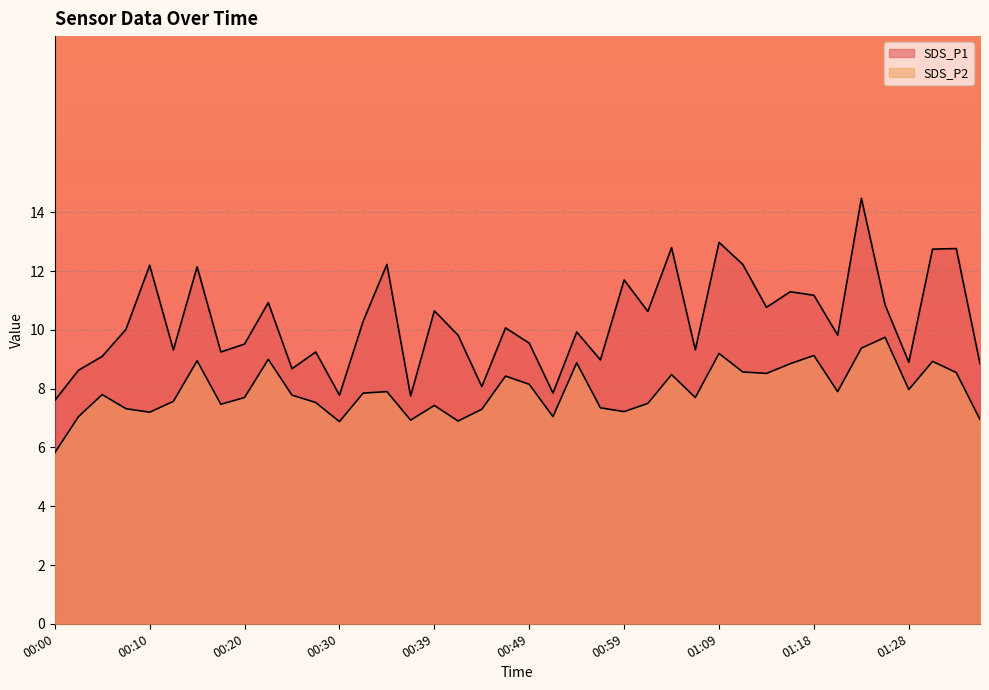

Which category has the lowest value in the SDS_P2 series?

00:00